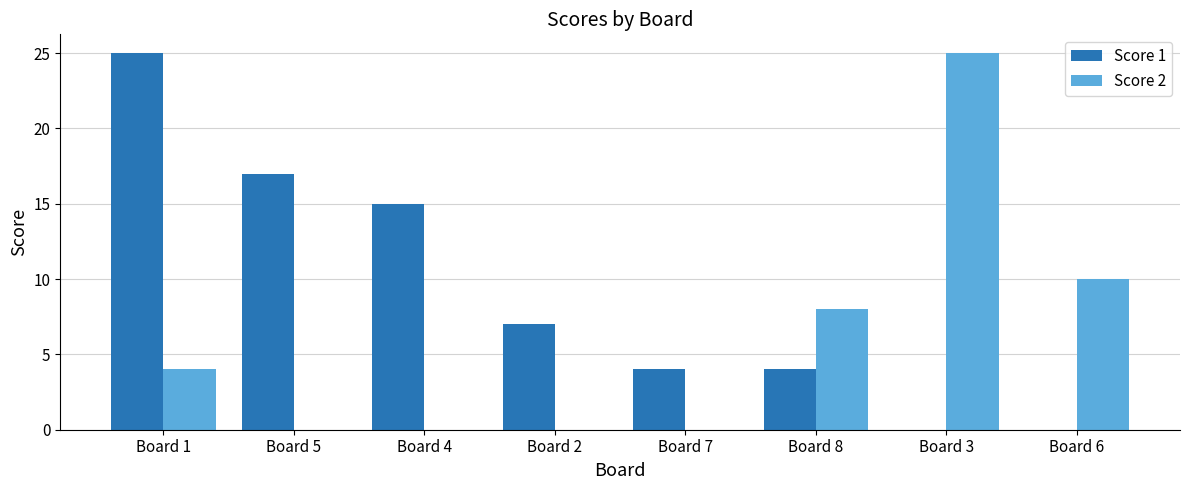

At which label is Score 1 closest to 12?

Board 4